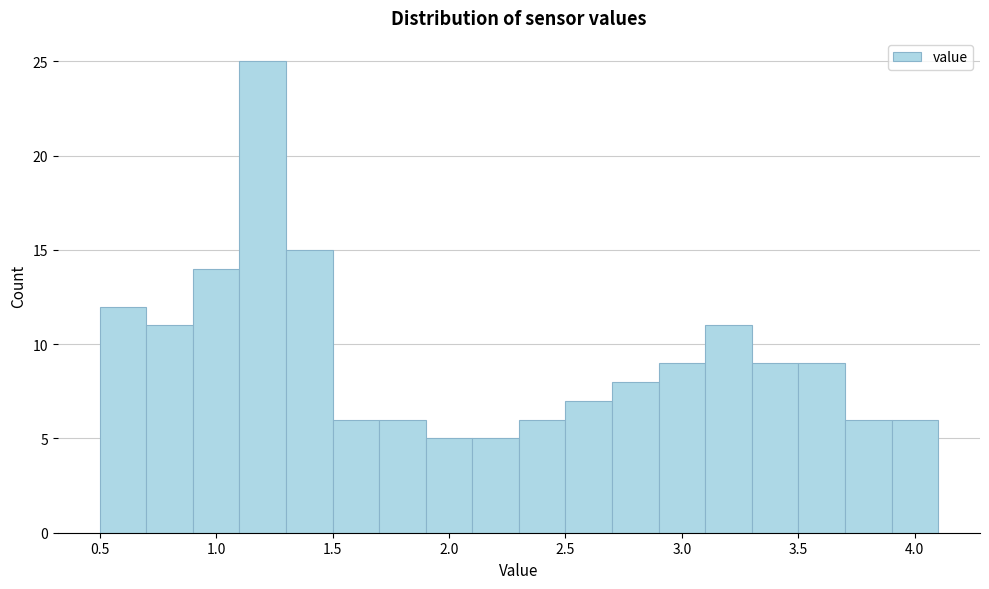

Which range on the x-axis has the tallest bar?

1.1 to 1.3